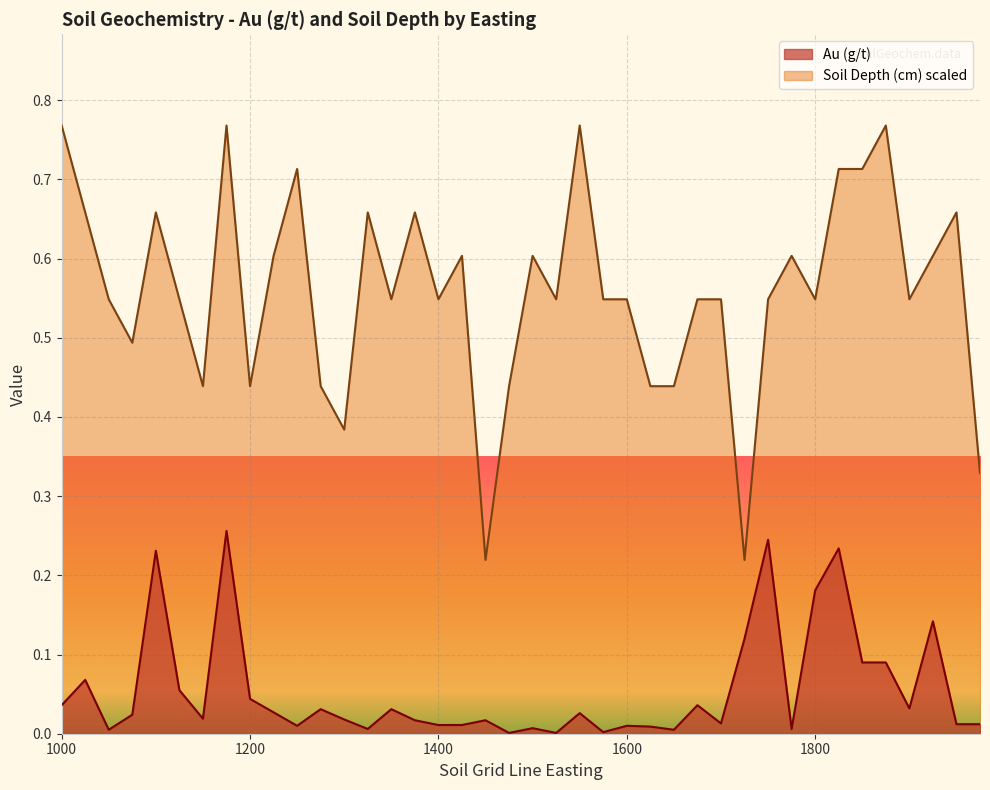

Rank the series by their maximum value, from highest to lowest.

Soil Depth (cm) scaled, Au (g/t)